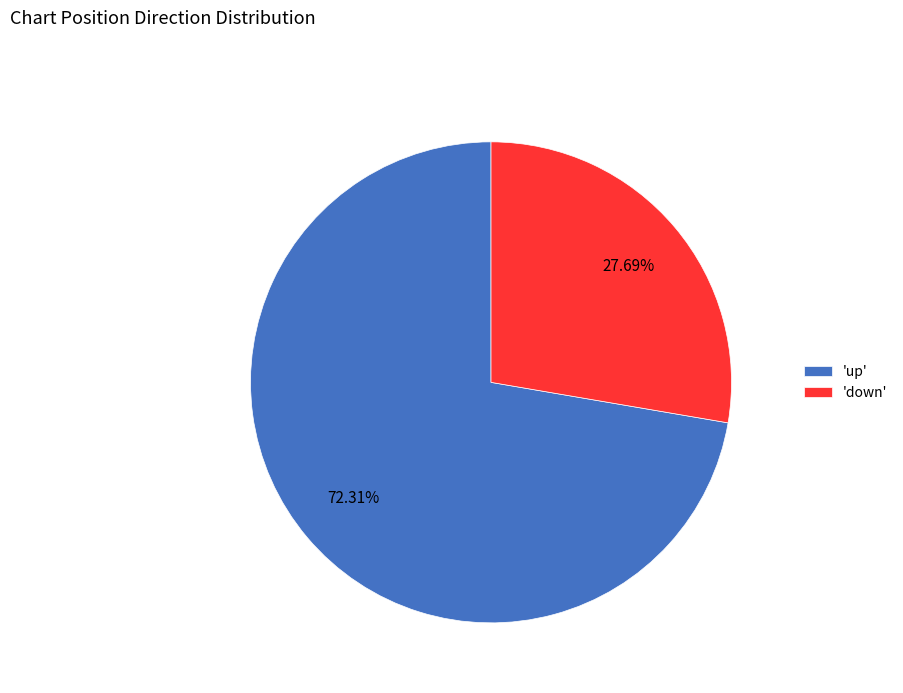

Which has a higher value, 'down' or 'up'?

'up'